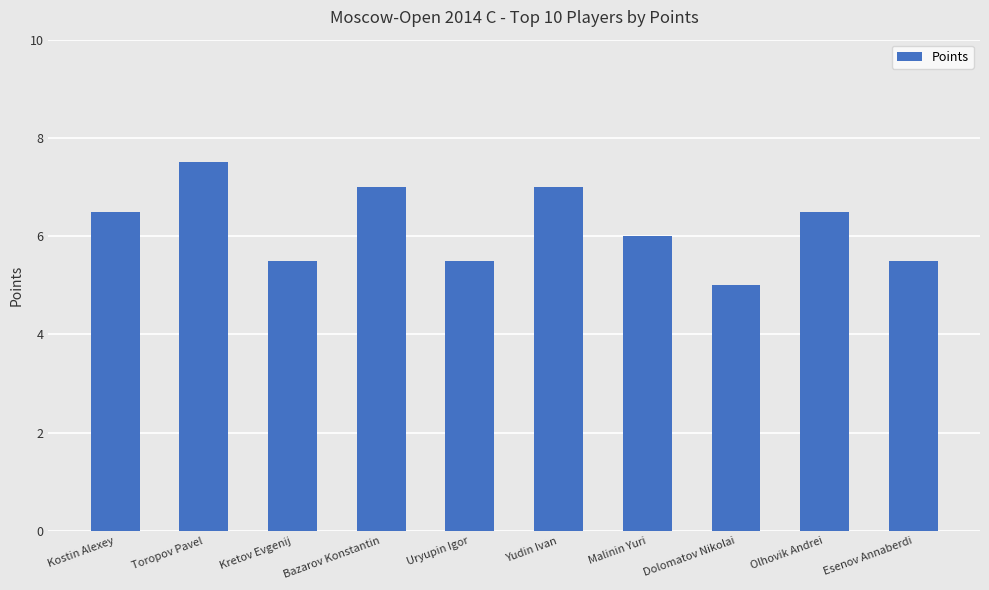

Reading right to left, list all the values displayed in this chart.

Esenov Annaberdi=5.5	Olhovik Andrei=6.5	Dolomatov Nikolai=5.0	Malinin Yuri=6.0	Yudin Ivan=7.0	Uryupin Igor=5.5	Bazarov Konstantin=7.0	Kretov Evgenij=5.5	Toropov Pavel=7.5	Kostin Alexey=6.5